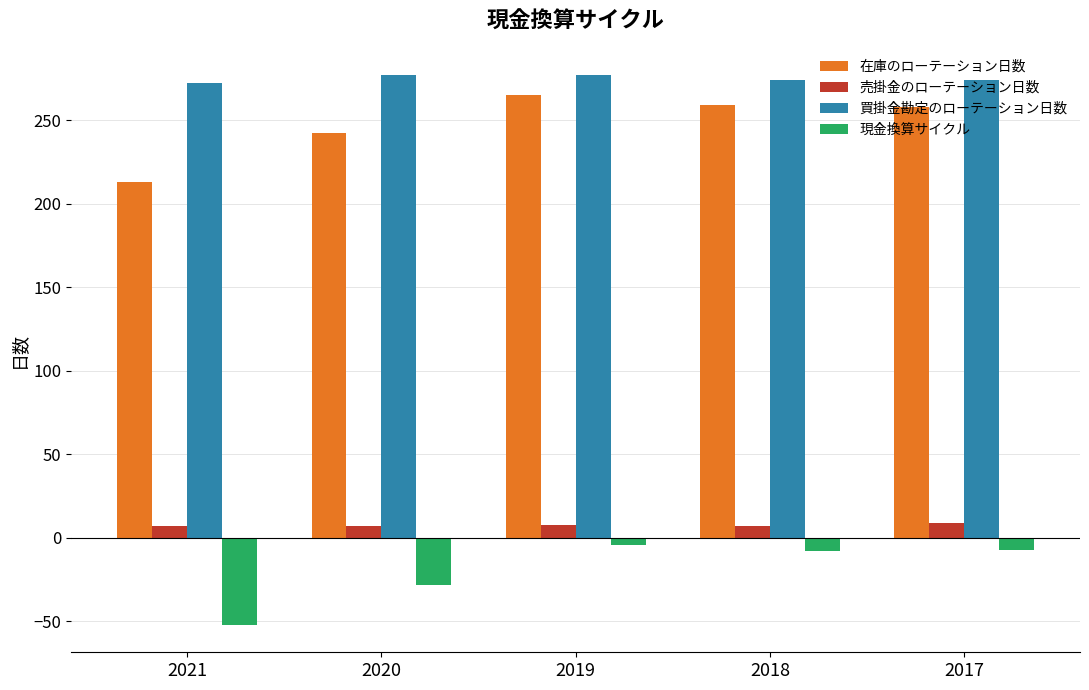

The value of 売掛金のローテーション日数 at 2018 is 7. True or false?

True